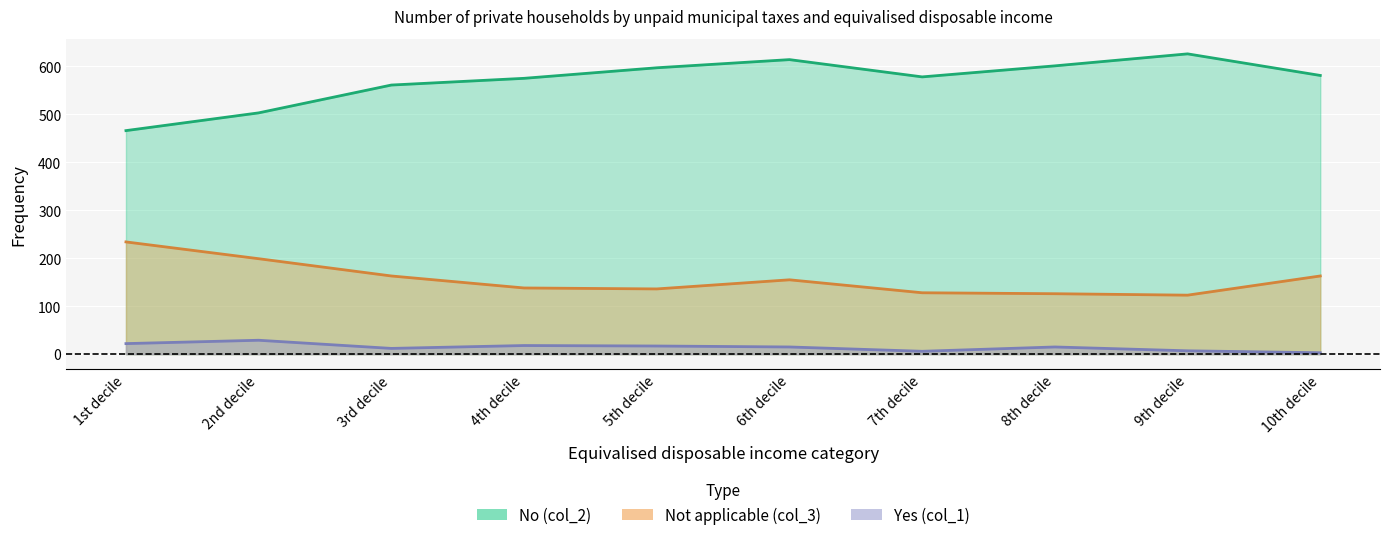

Which series has the widest spread of values?

No (col_2)